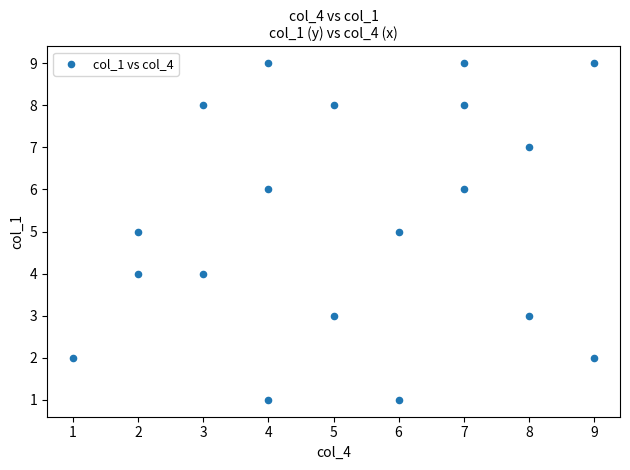

What is the range of Y values (max minus min)?

8